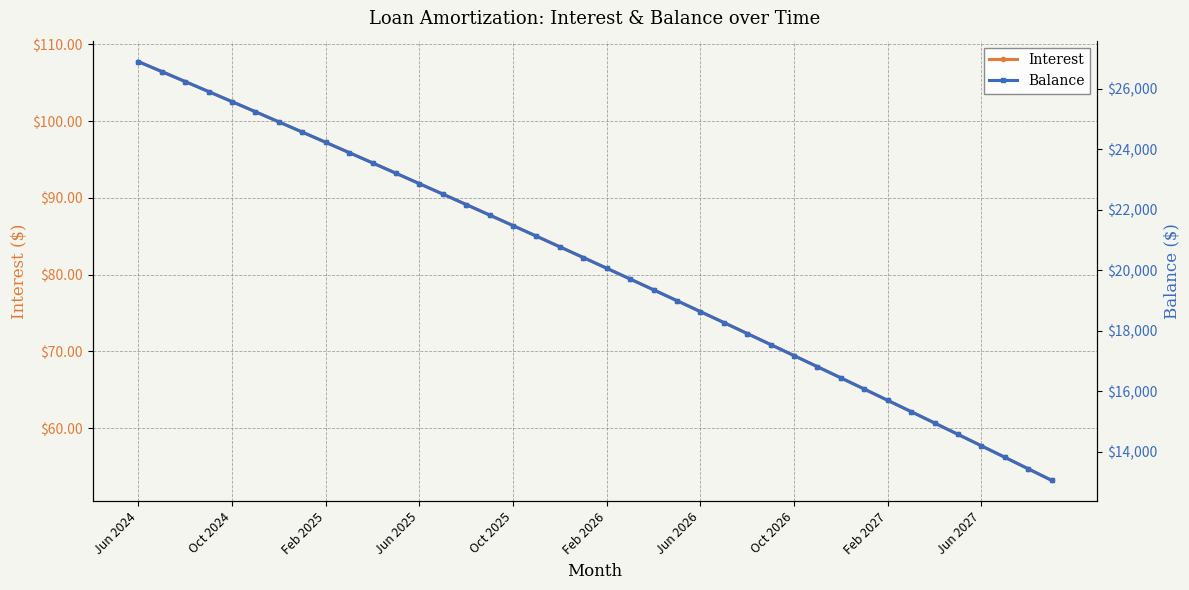

What is the greatest value displayed?

26894.0